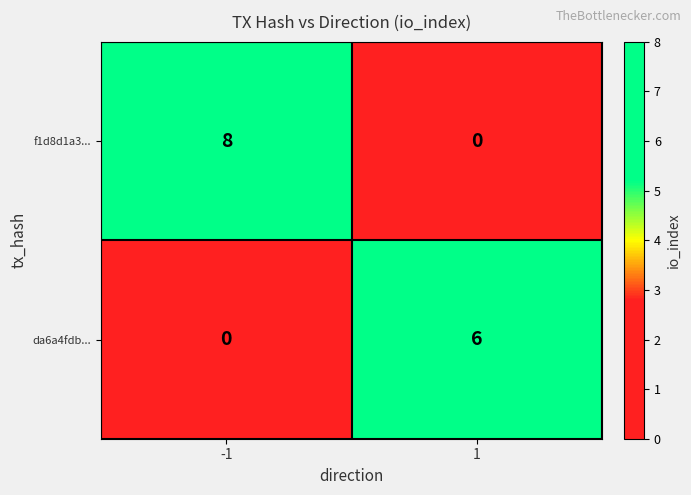

What is the greatest value displayed?

8